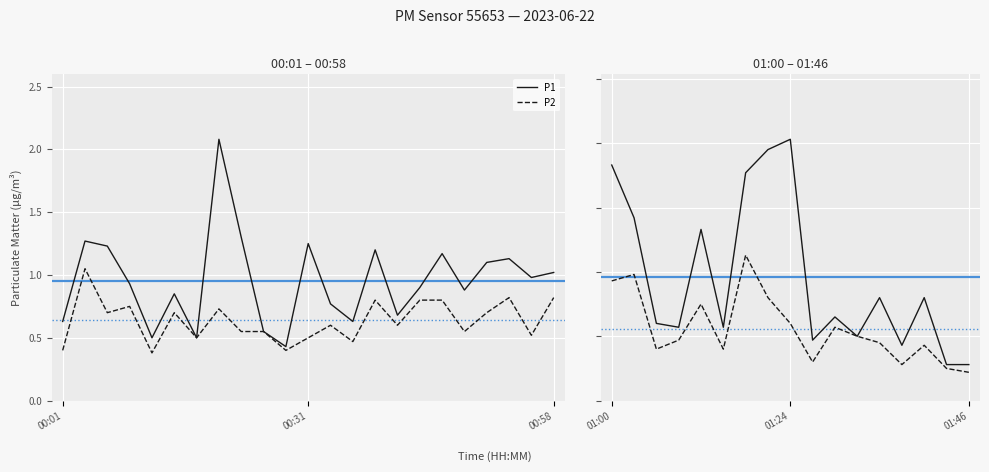

What position from the left is 01:08?

27